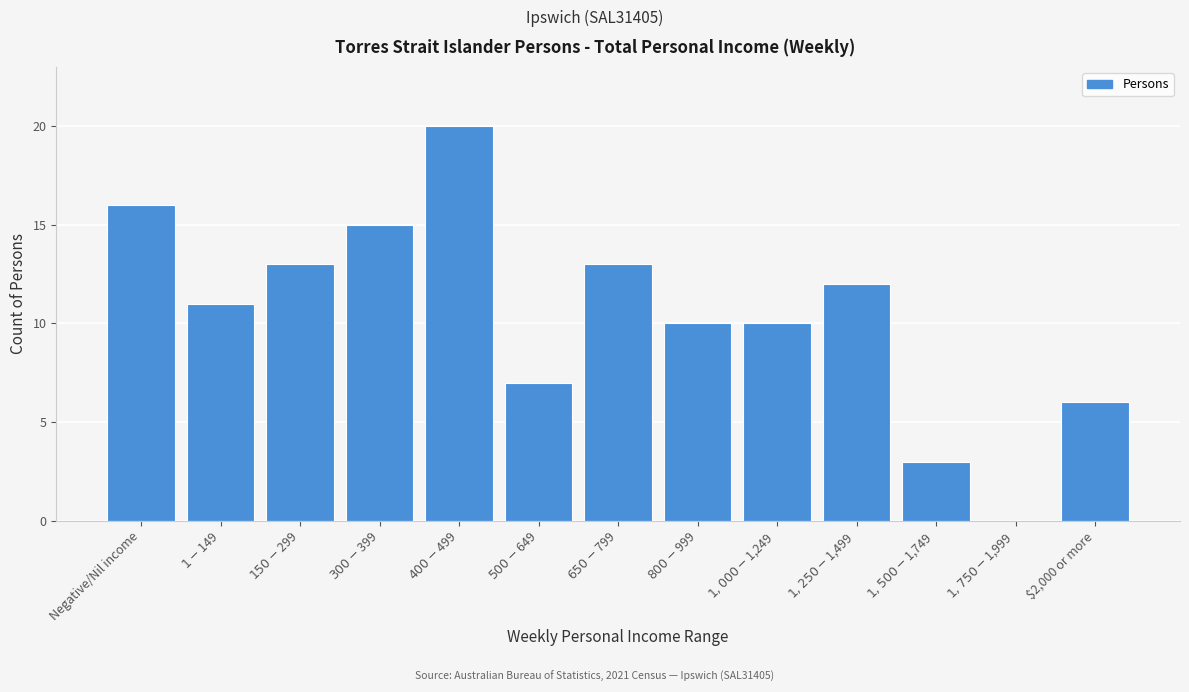

What is the greatest value displayed?

20